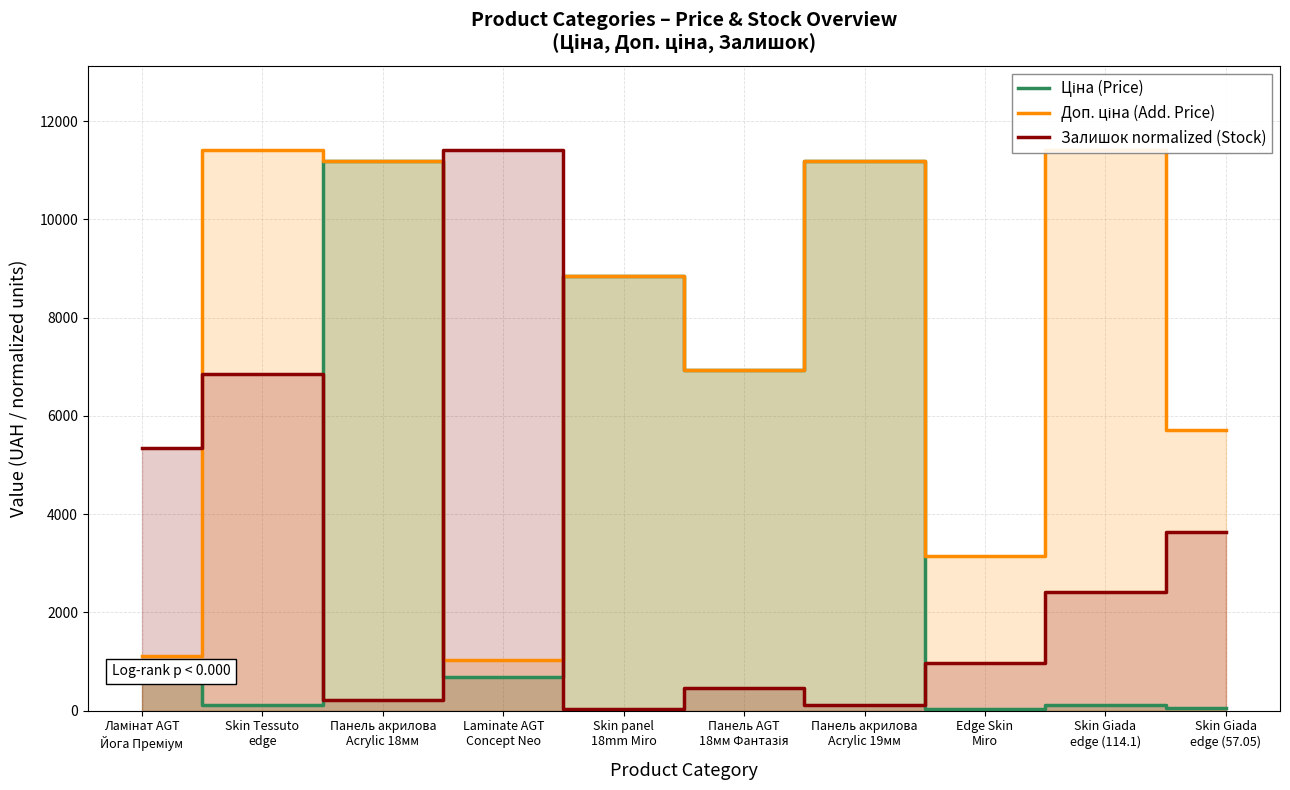

Where is the first local minimum for Ціна (Price)?

Skin Tessuto
edge